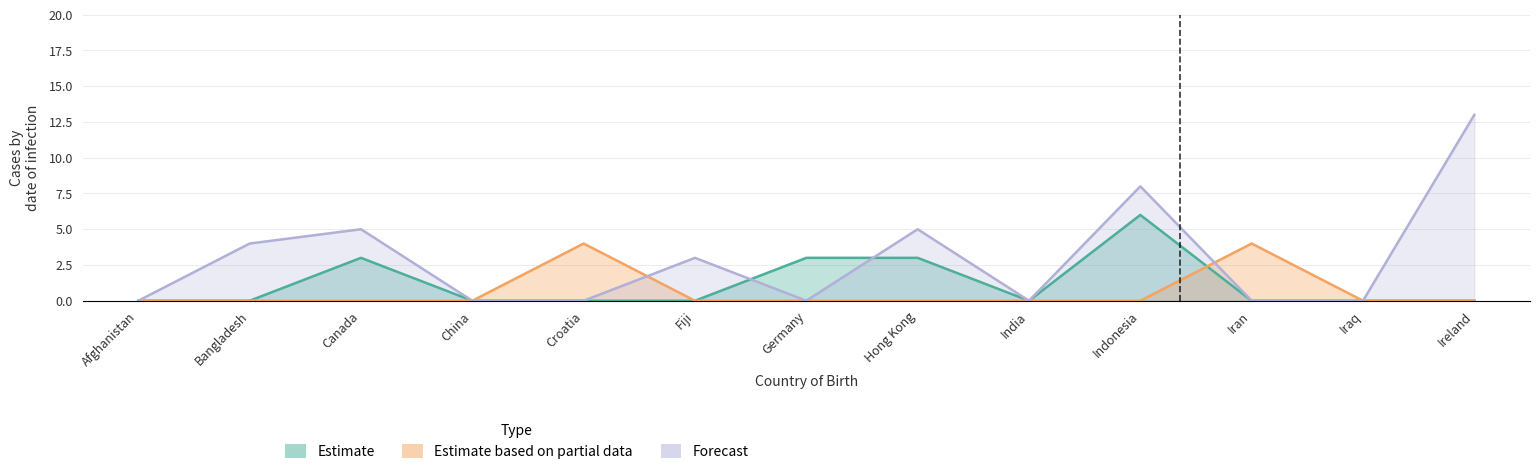

Reading left to right, extract all data points from this chart.

Estimate: Afghanistan=0	Bangladesh=0	Canada=3	China=0	Croatia=0	Fiji=0	Germany=3	Hong Kong=3	India=0	Indonesia=6	Iran=0	Iraq=0	Ireland=0
Estimate based on partial data: Afghanistan=0	Bangladesh=0	Canada=0	China=0	Croatia=4	Fiji=0	Germany=0	Hong Kong=0	India=0	Indonesia=0	Iran=4	Iraq=0	Ireland=0
Forecast: Afghanistan=0	Bangladesh=4	Canada=5	China=0	Croatia=0	Fiji=3	Germany=0	Hong Kong=5	India=0	Indonesia=8	Iran=0	Iraq=0	Ireland=13